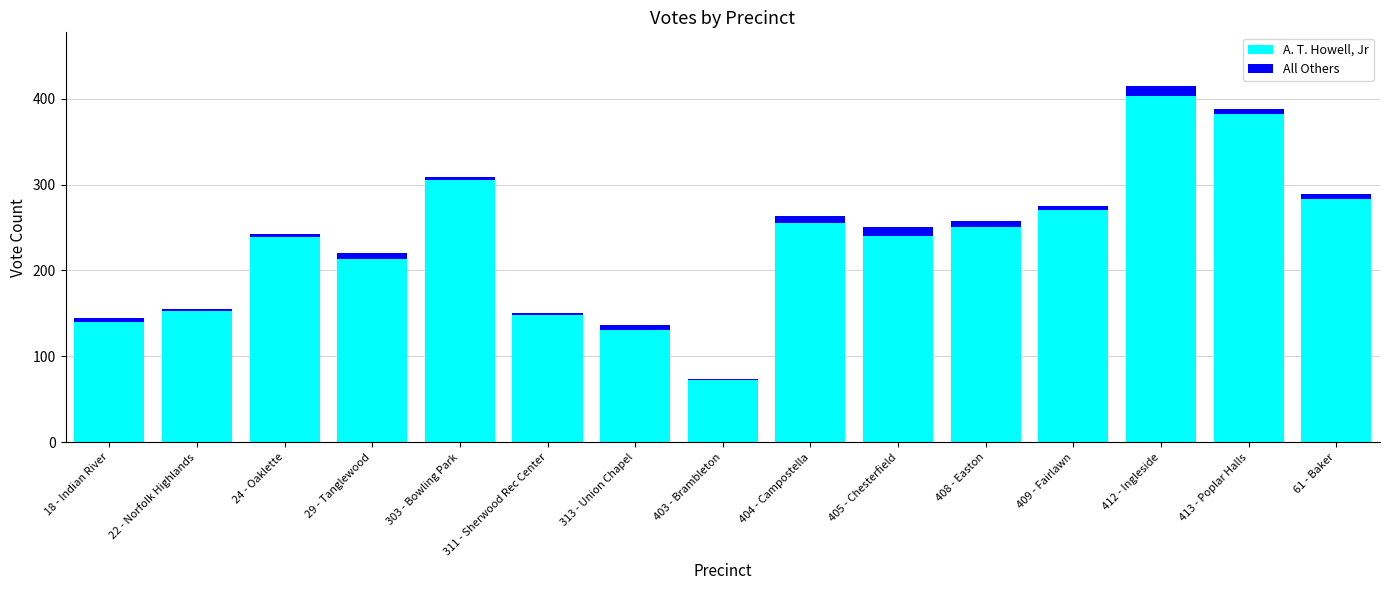

The value of A. T. Howell, Jr at 313 - Union Chapel is 46. True or false?

False